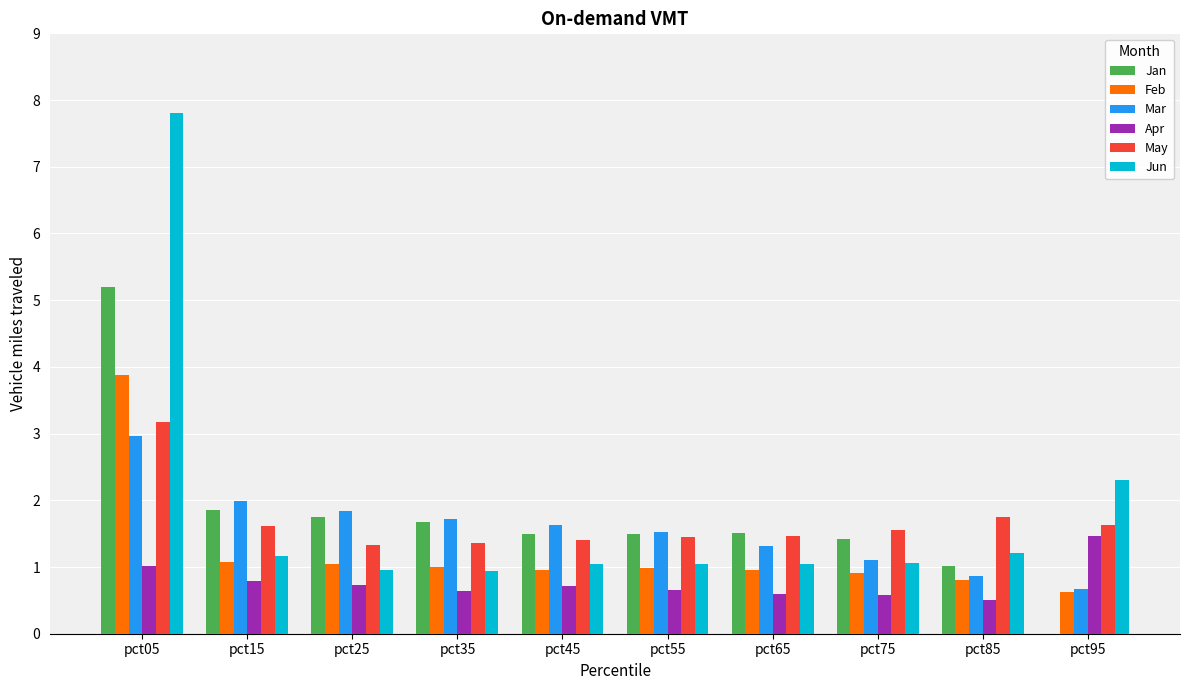

Which series changed the most between pct05 and pct75?

Jun